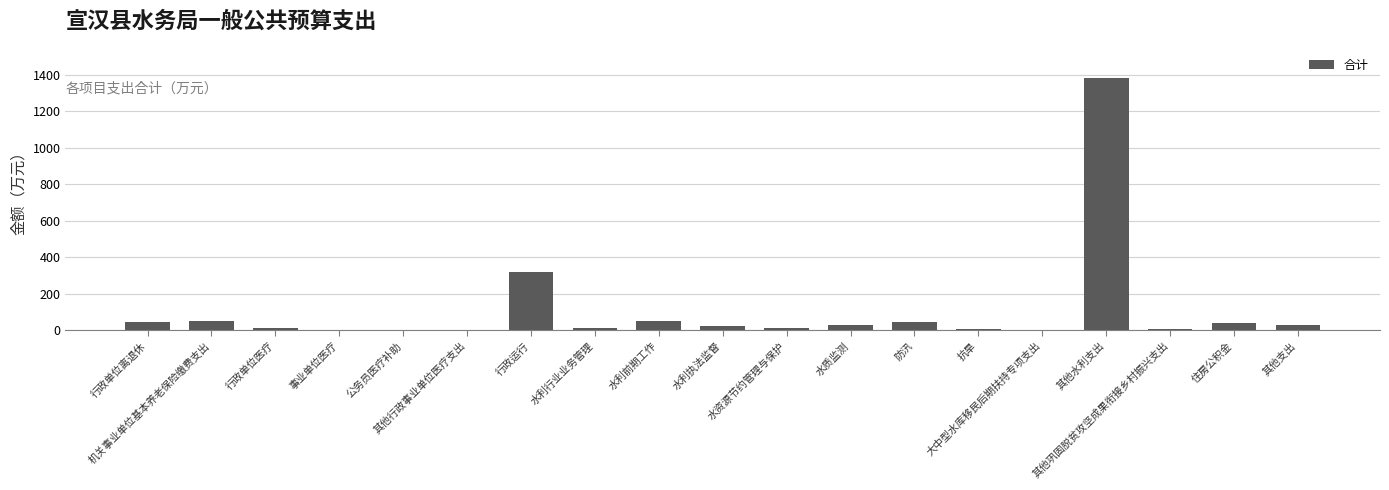

The chart shows a value of 14.7 at 水资源节约管理与保护. True or false?

True